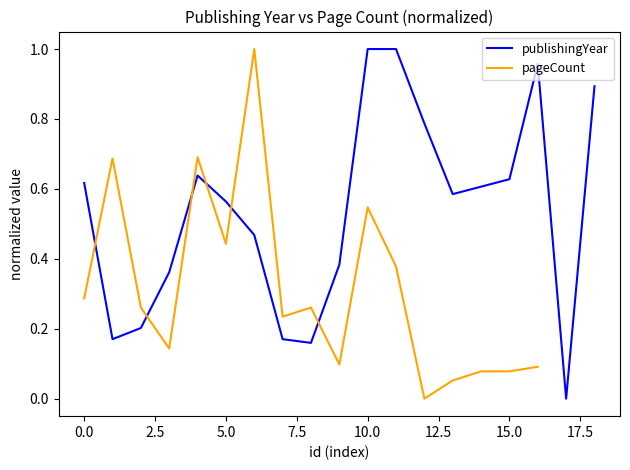

At which category is the sum across all series the highest?

10